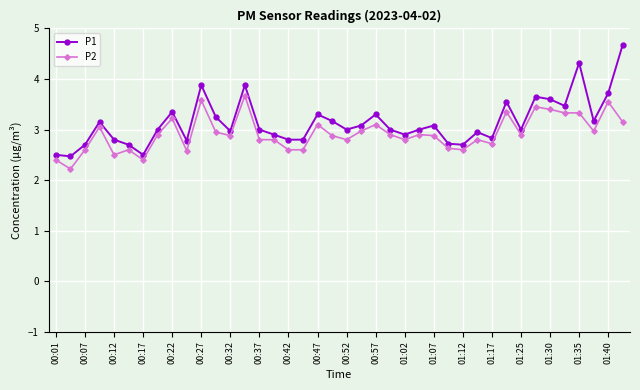

True or false: P2 and P1 intersect in this chart.

False